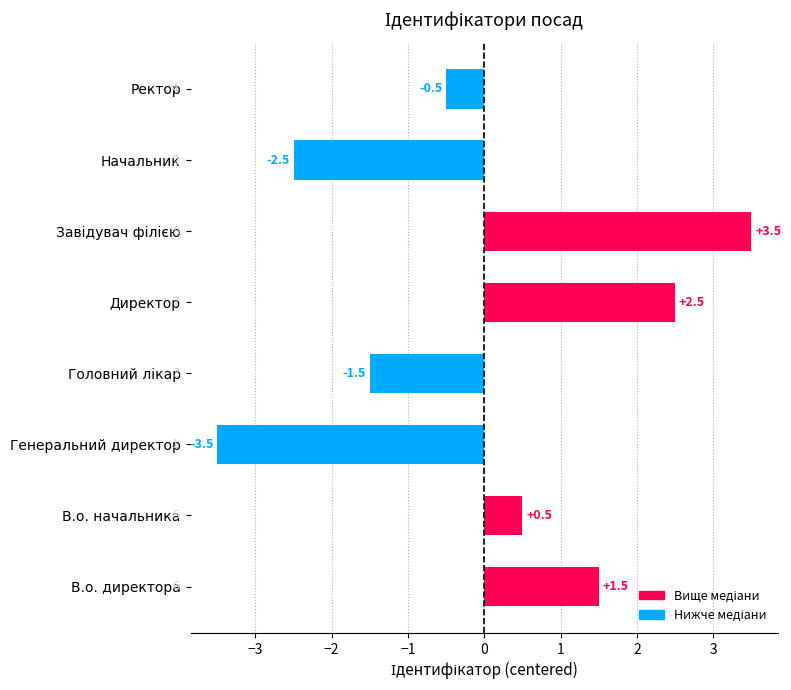

What is the difference between the maximum and minimum values?

7.0